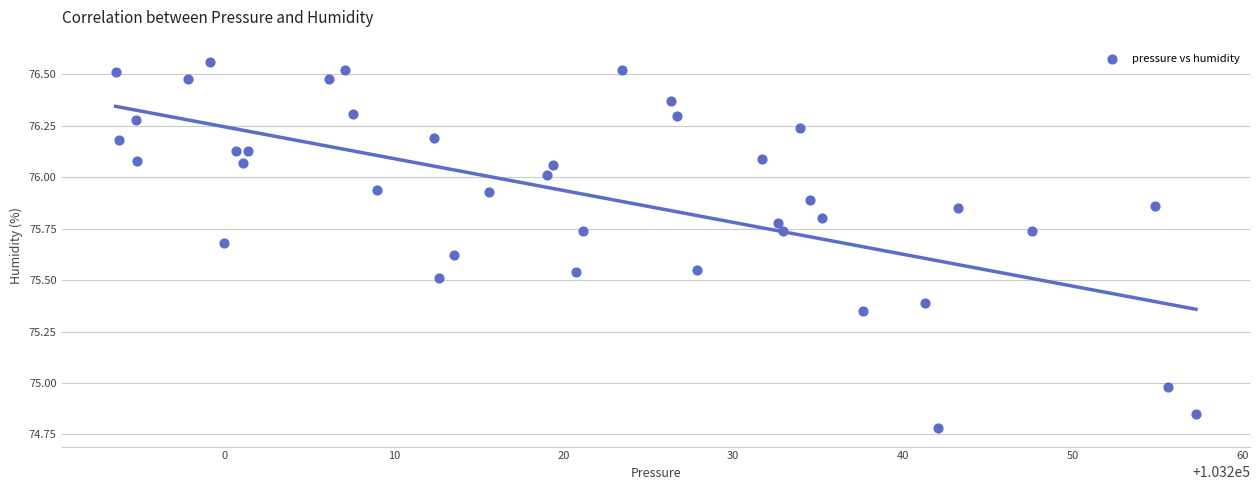

What is the range of Y values (max minus min)?

1.8